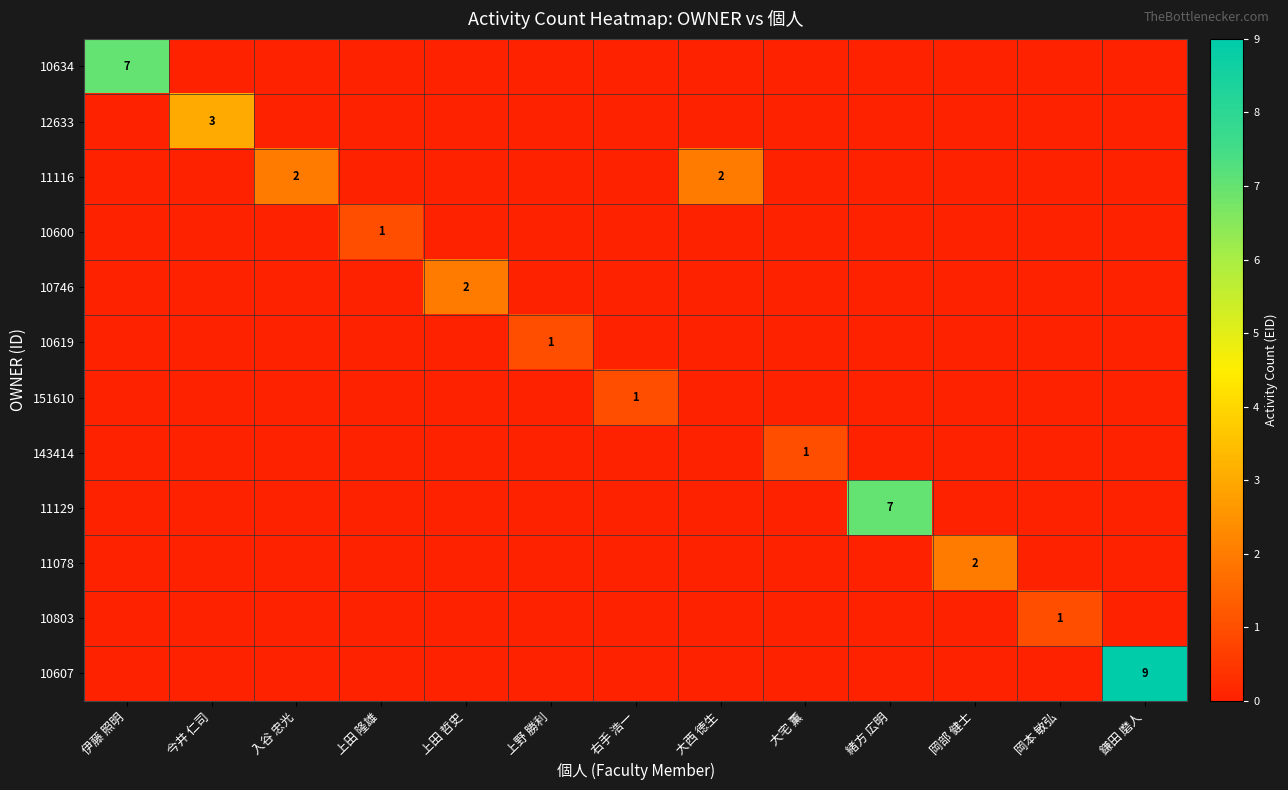

Rank the series by their maximum value, from lowest to highest.

10600, 10619, 151610, 143414, 10803, 11116, 10746, 11078, 12633, 10634, 11129, 10607